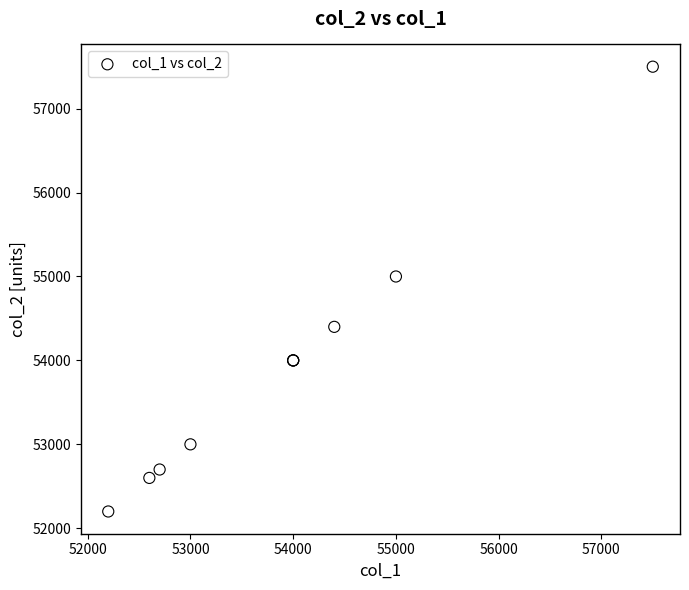

What Y value in the scatter plot is closest to 54850?

55000